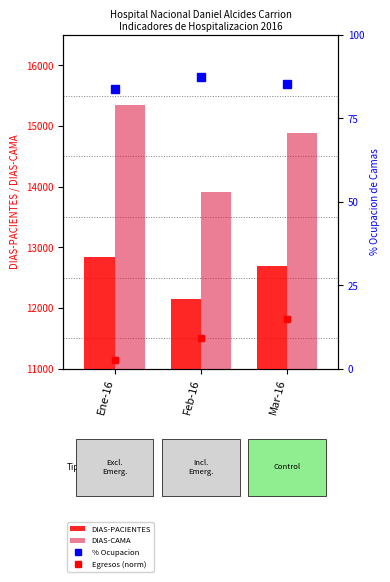

What is the approximate value of Egresos (norm) at Mar-16?

11815.0